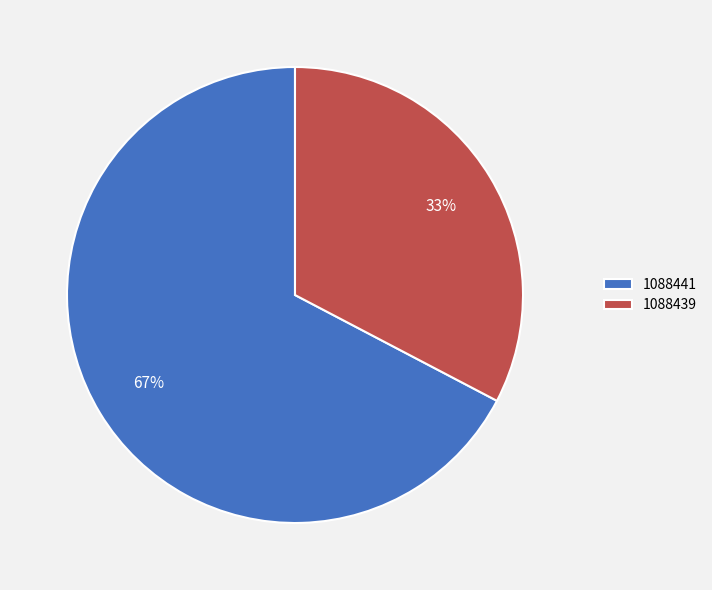

Count the number of slices in the pie.

2